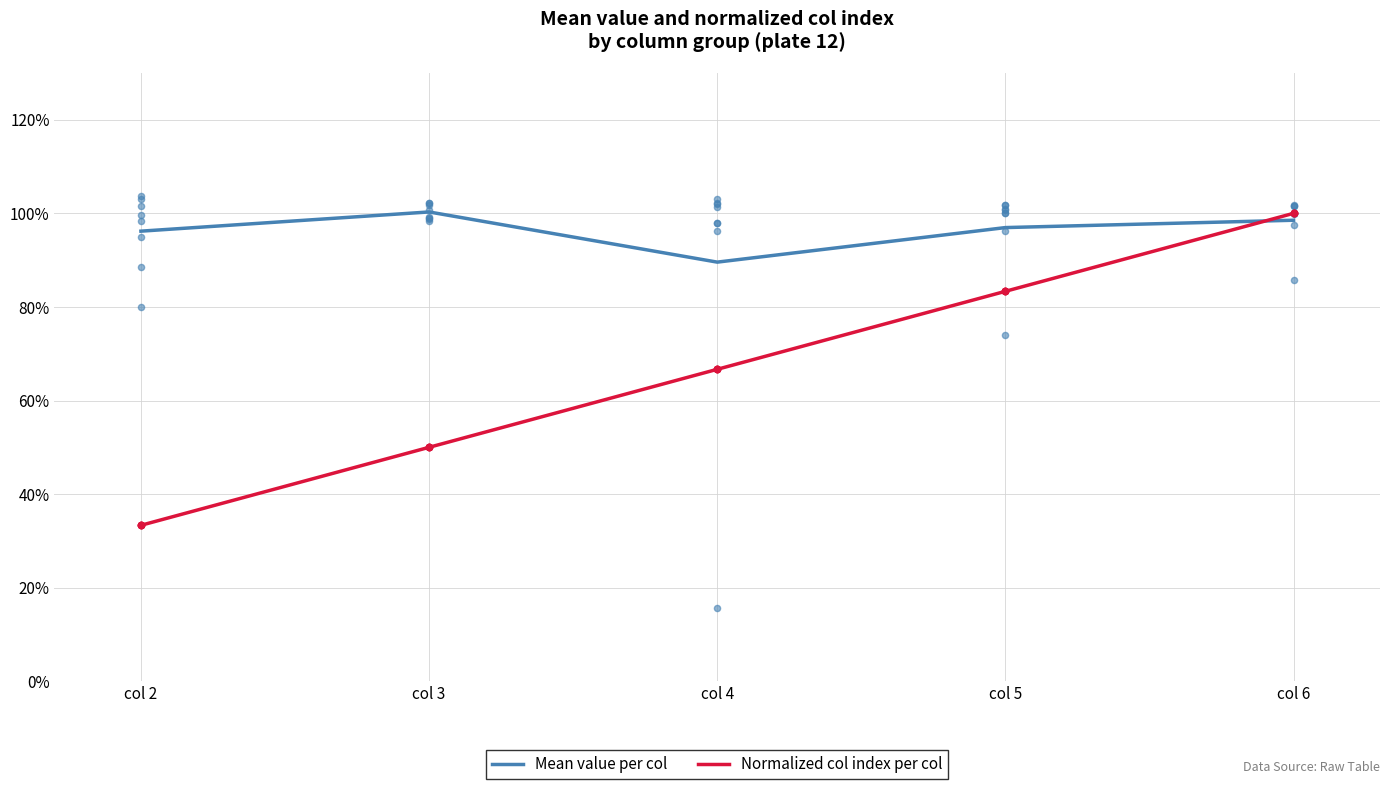

At which category is the sum across all series the highest?

col 6